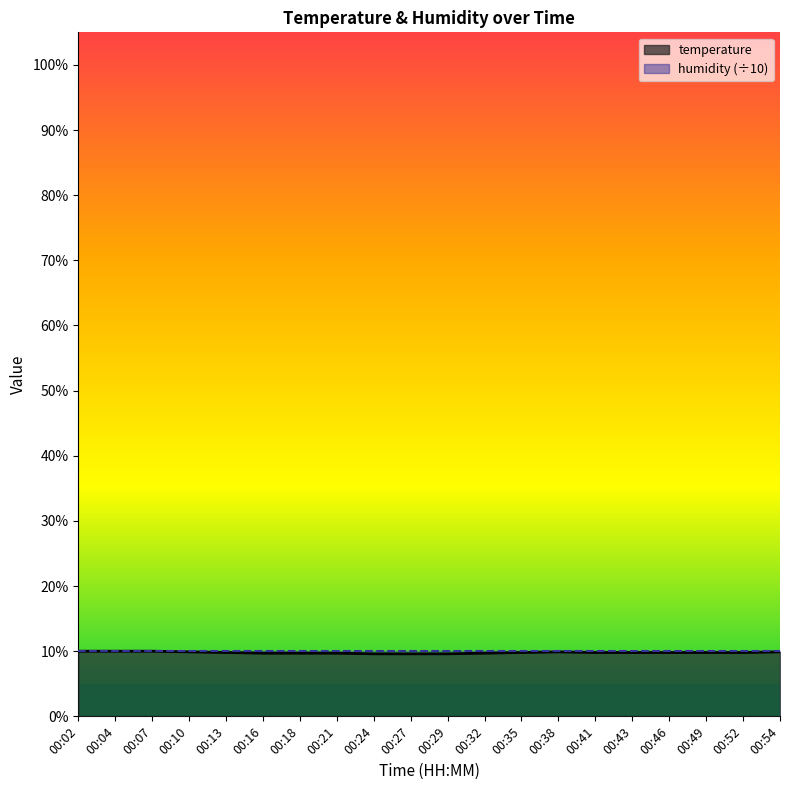

What is the value of the 16th point from the left?

9.8